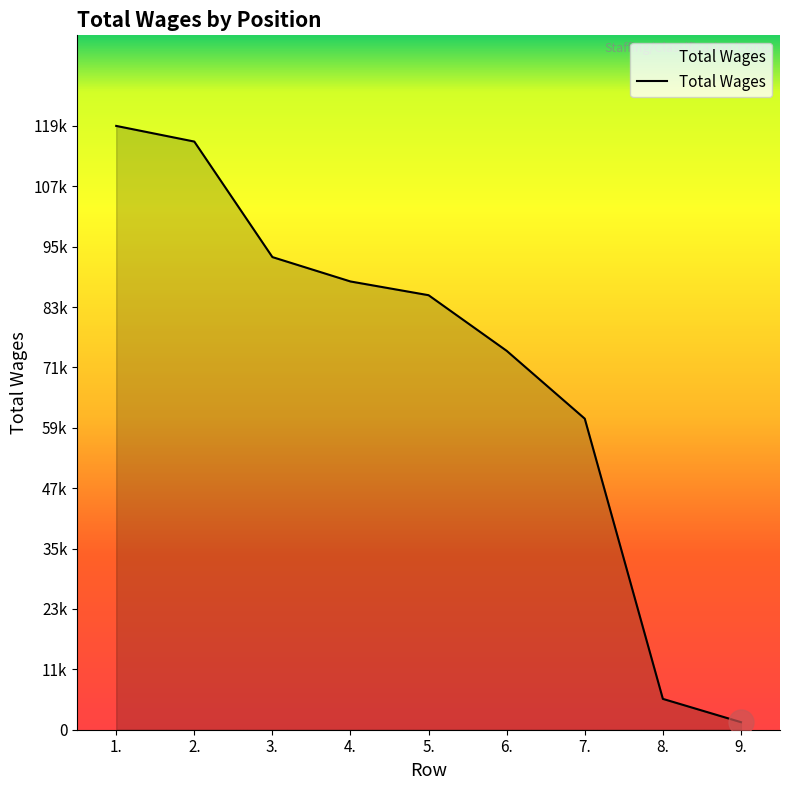

Which has a higher value, 2. or 1.?

1.